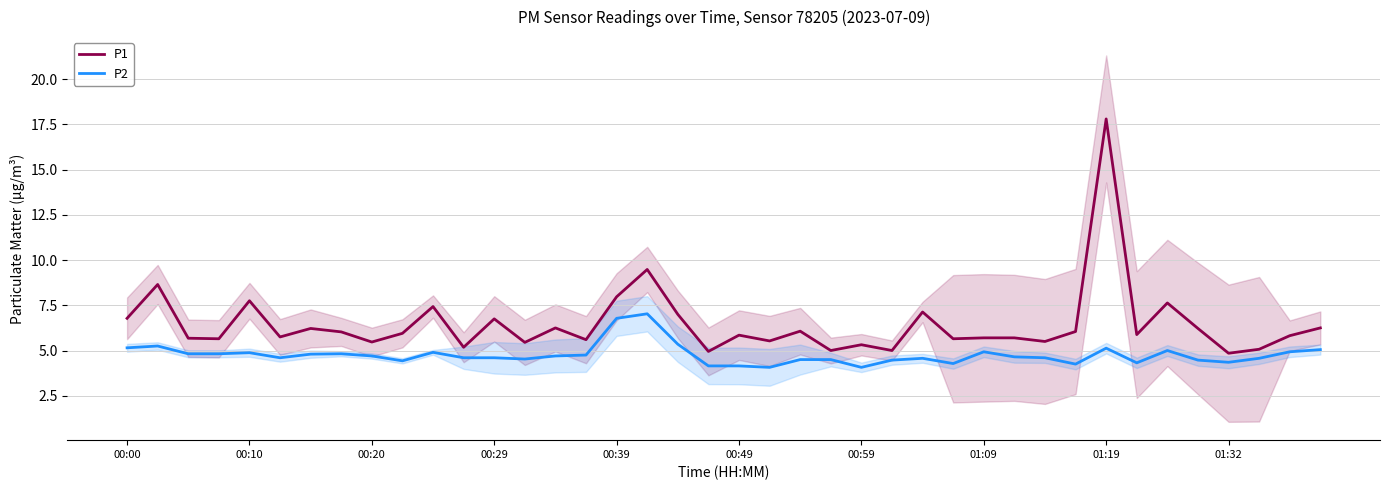

The value of P2 at 00:59 is 6.5. True or false?

False